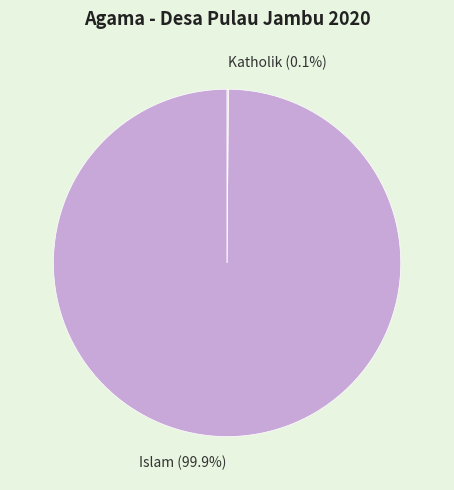

What is the majority slice?

Islam